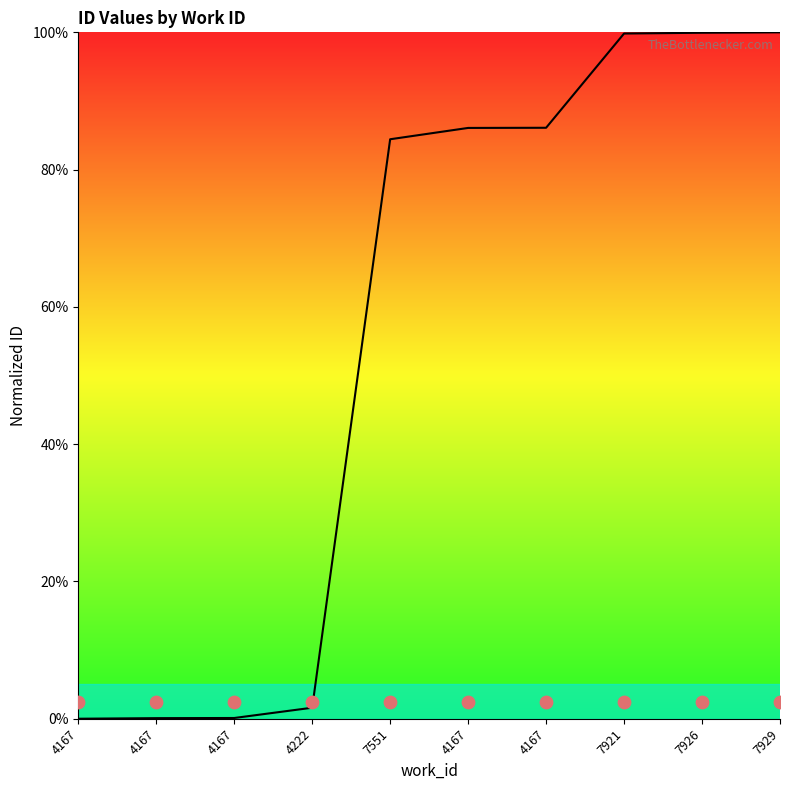

What is the change in value from 4167 to 4167?

+86.0